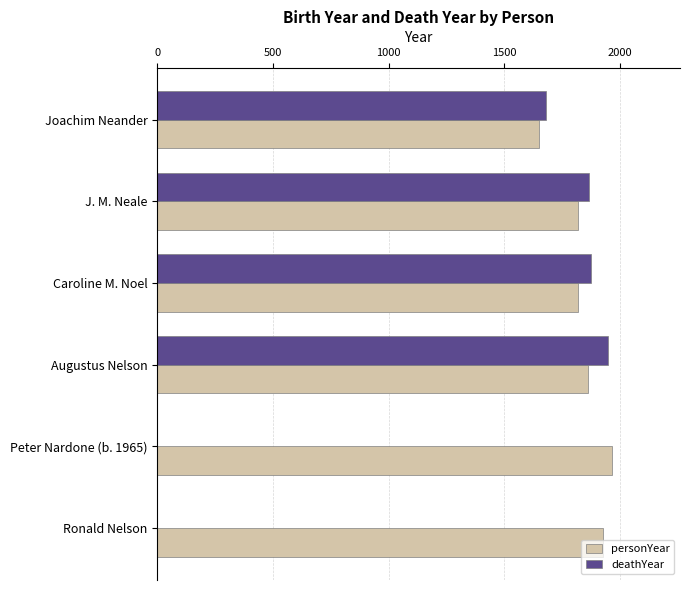

What is the sum of the deathYear values at Caroline M. Noel and J. M. Neale?

3743